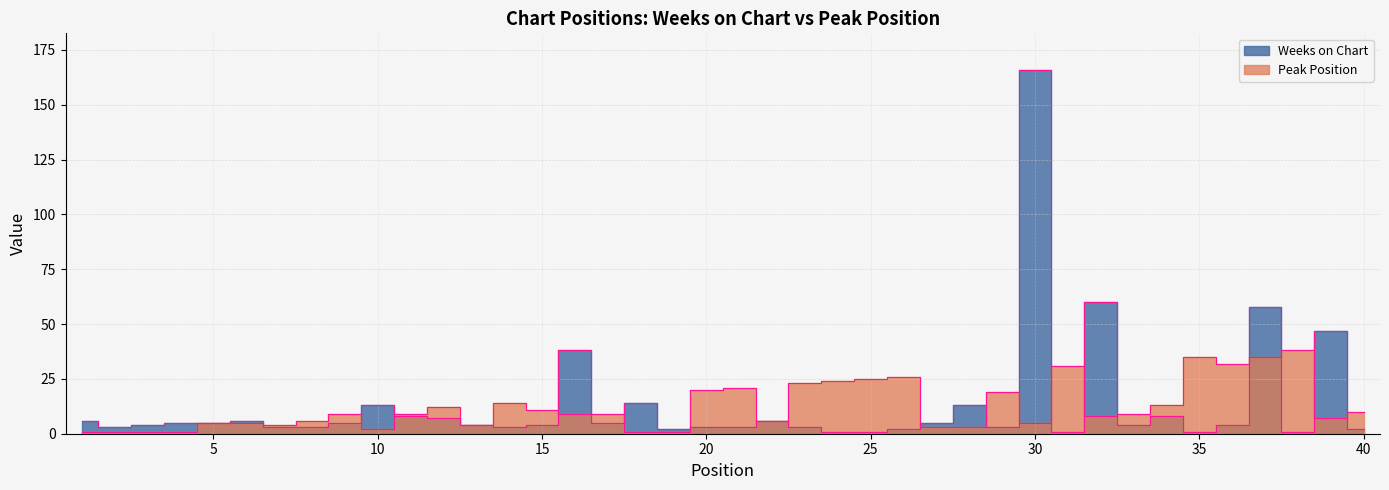

At which category does the chart reach its peak across all series?

30